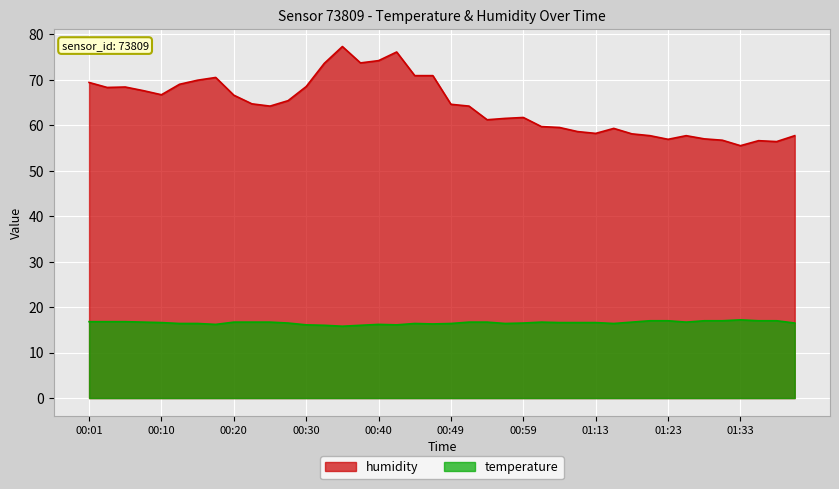

What is the value of the temperature point at the 33rd from the left?

17.0